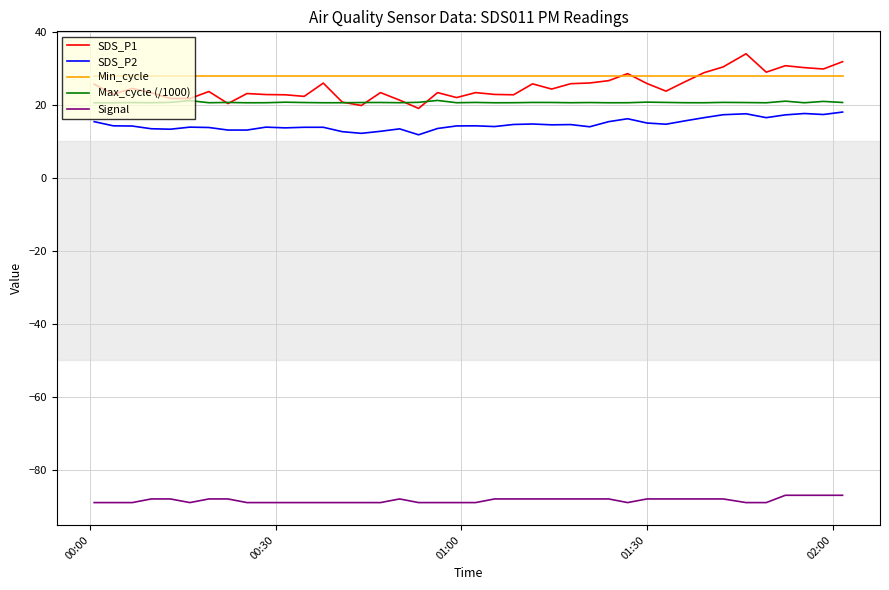

List the series in order of their peak value, lowest first.

Signal, SDS_P2, Max_cycle (/1000), Min_cycle, SDS_P1